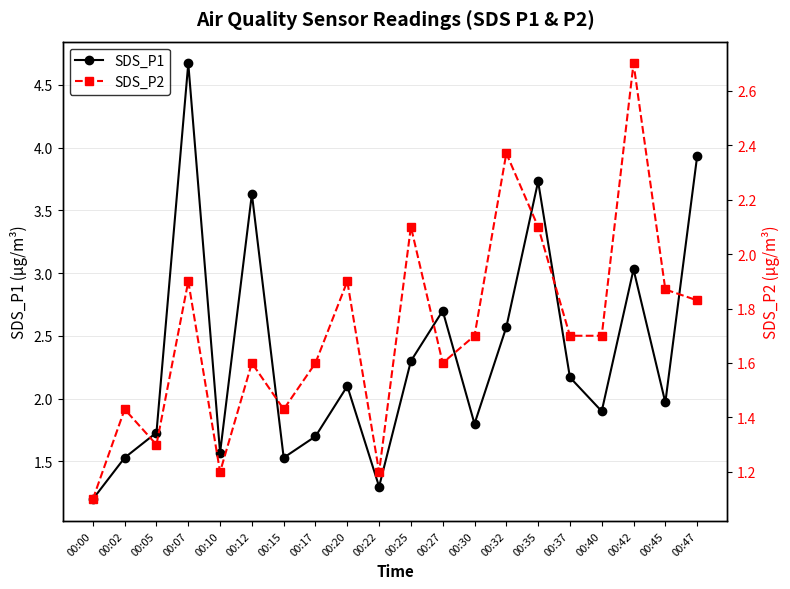

At which label is SDS_P1 closest to 2?

00:45